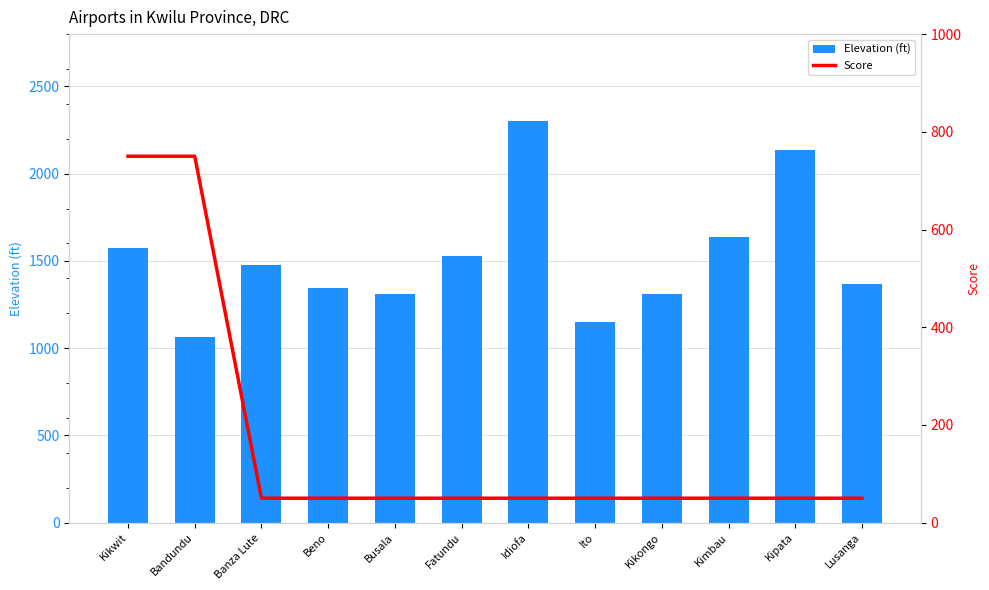

Reading left to right, list all the values displayed in this chart.

Elevation (ft): 1572	1063	1476	1345	1312	1526	2300	1148	1312	1640	2133	1365
Score: 750	750	50	50	50	50	50	50	50	50	50	50